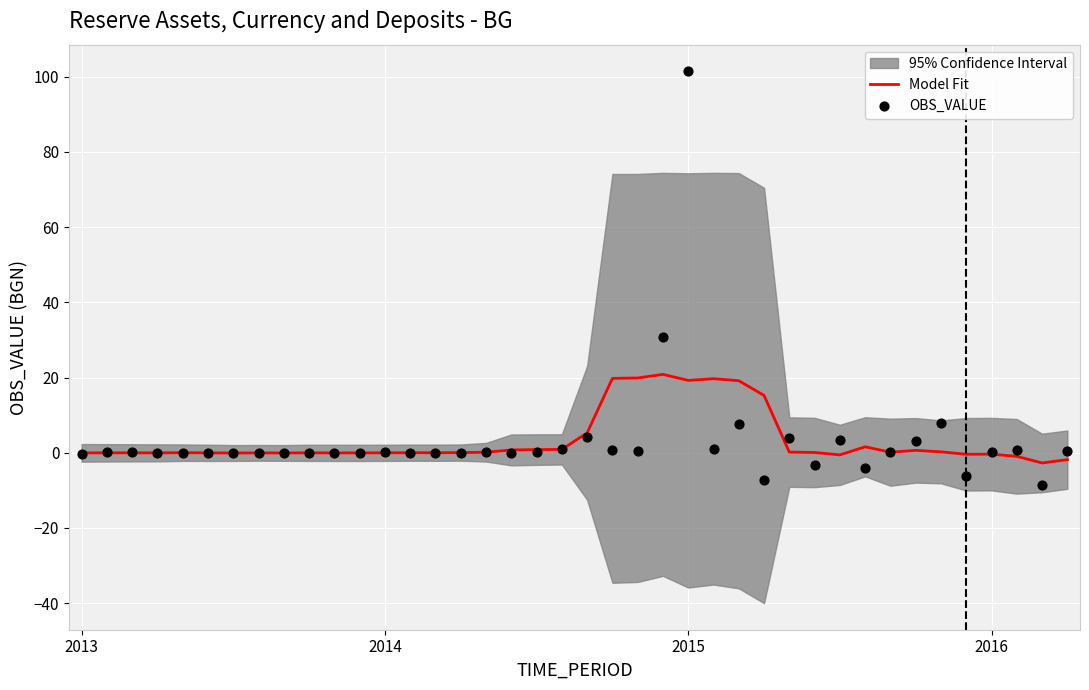

Which series contains the highest Y value?

OBS_VALUE